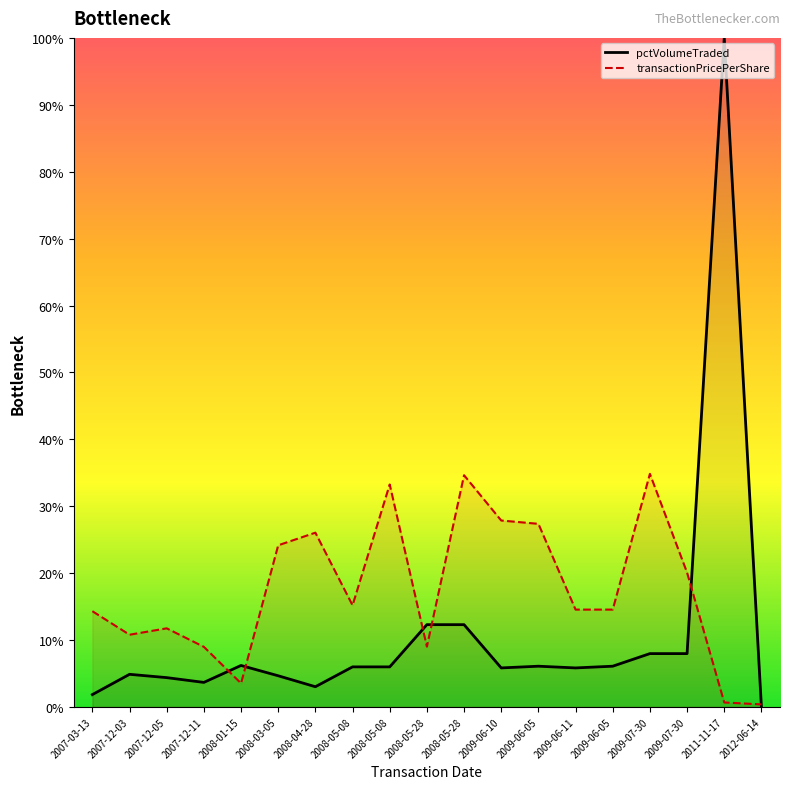

Count the number of data series in this chart.

2